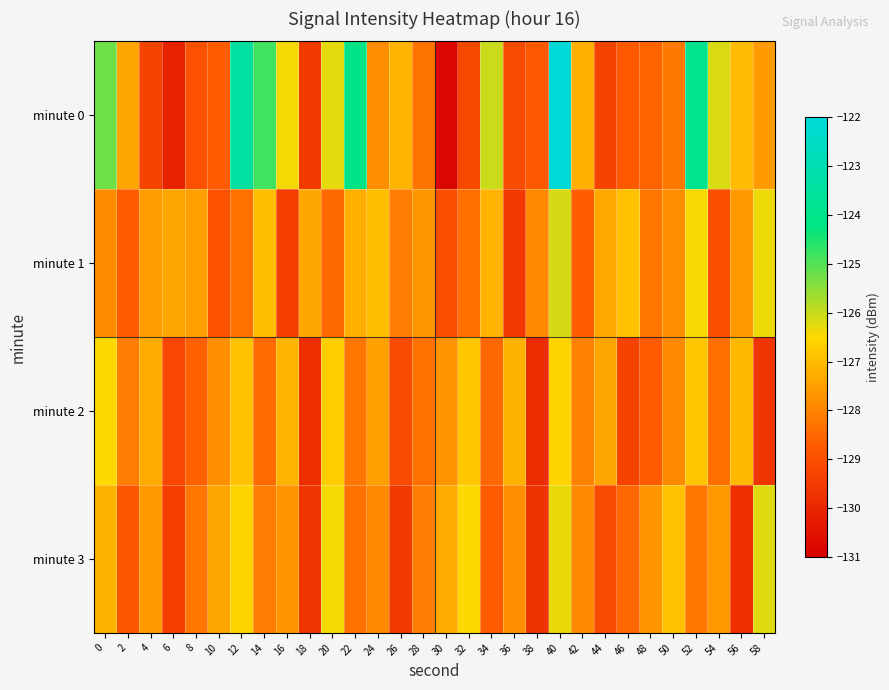

What is the total value across all series at 12?

-505.2